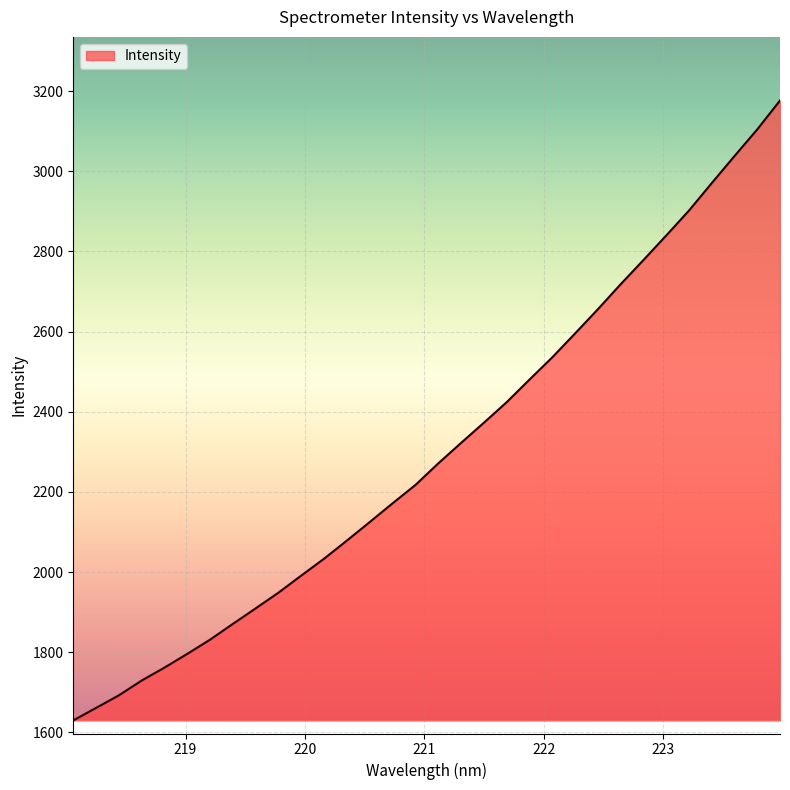

What is the maximum value shown in the chart?

3176.4